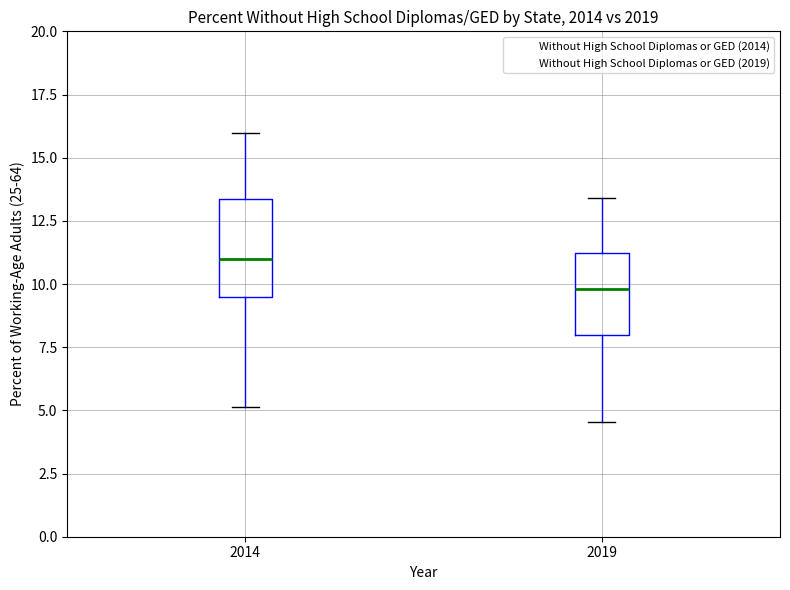

Which box is the tallest, from its lower edge to its upper edge?

2014